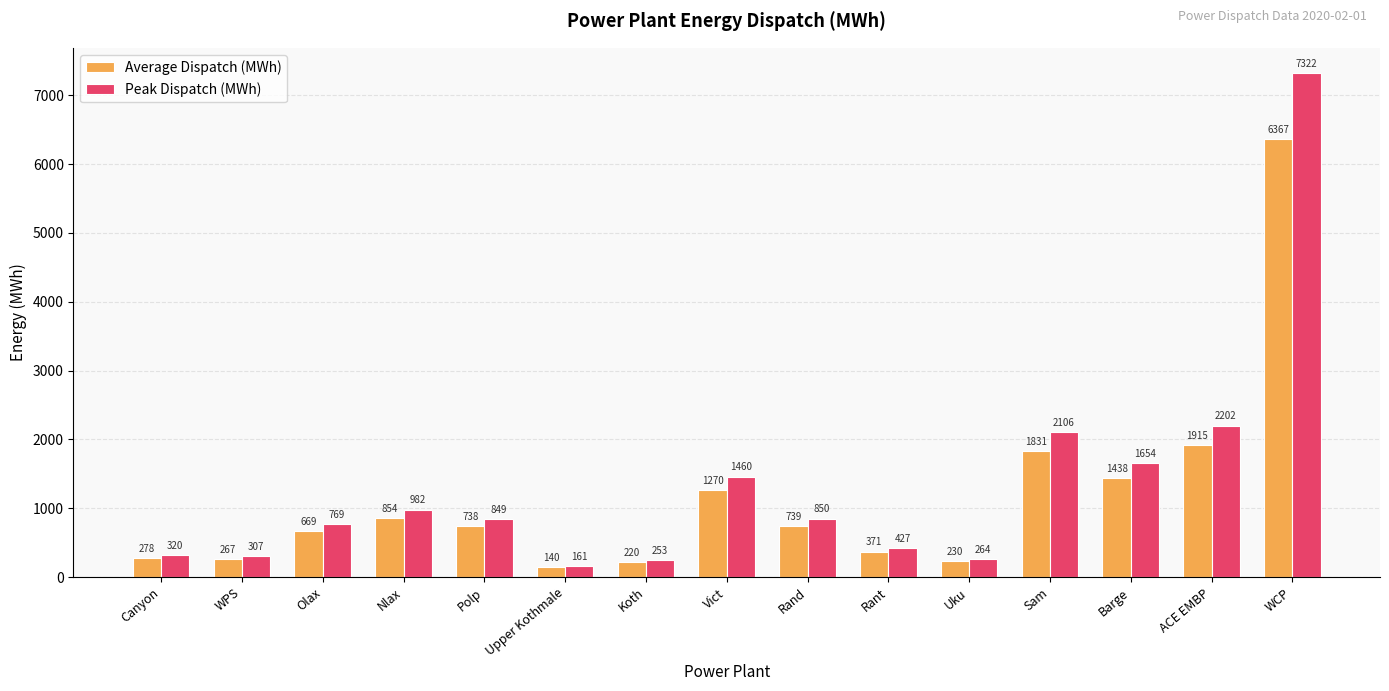

Which category has the highest value in the Peak Dispatch (MWh) series?

WCP